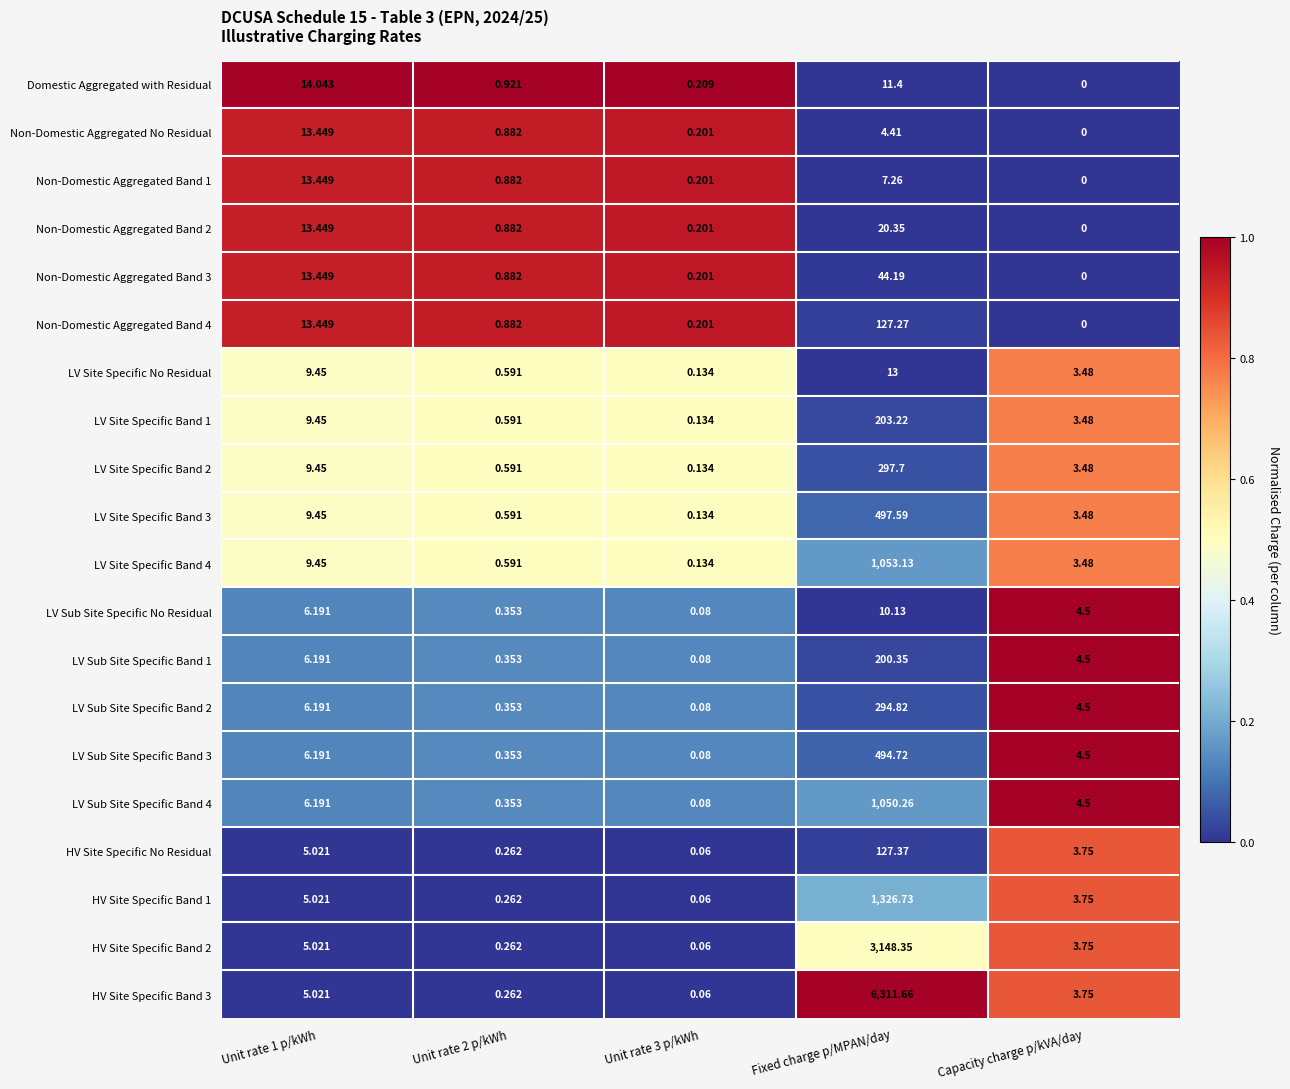

Between Unit rate 1 p/kWh and Capacity charge p/kVA/day, which series saw the biggest shift?

Domestic Aggregated with Residual